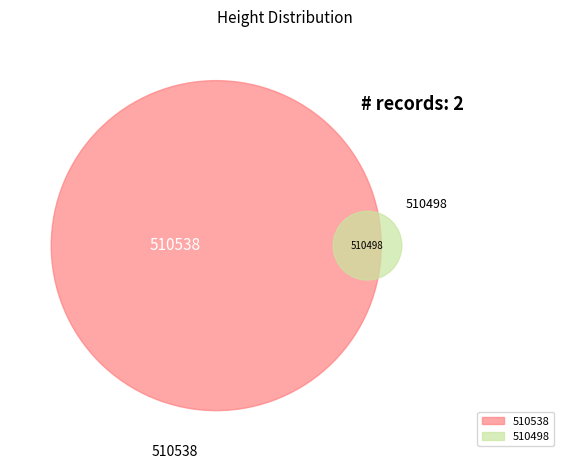

To the nearest percent, what is the combined percentage of 510538 and 510498?

100%